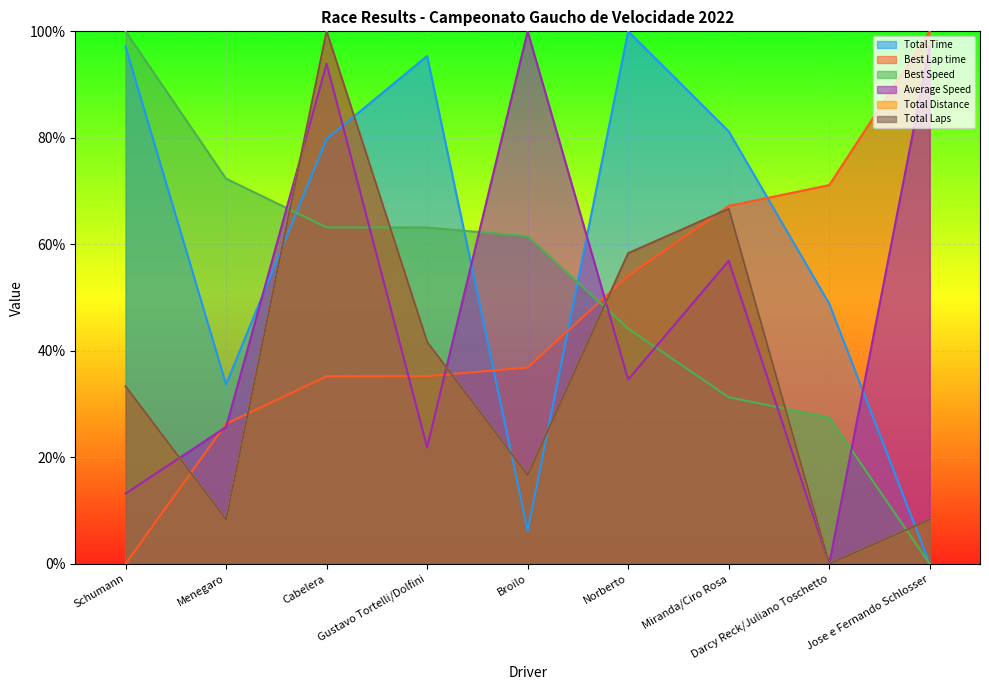

How many lines are shown in the chart?

6